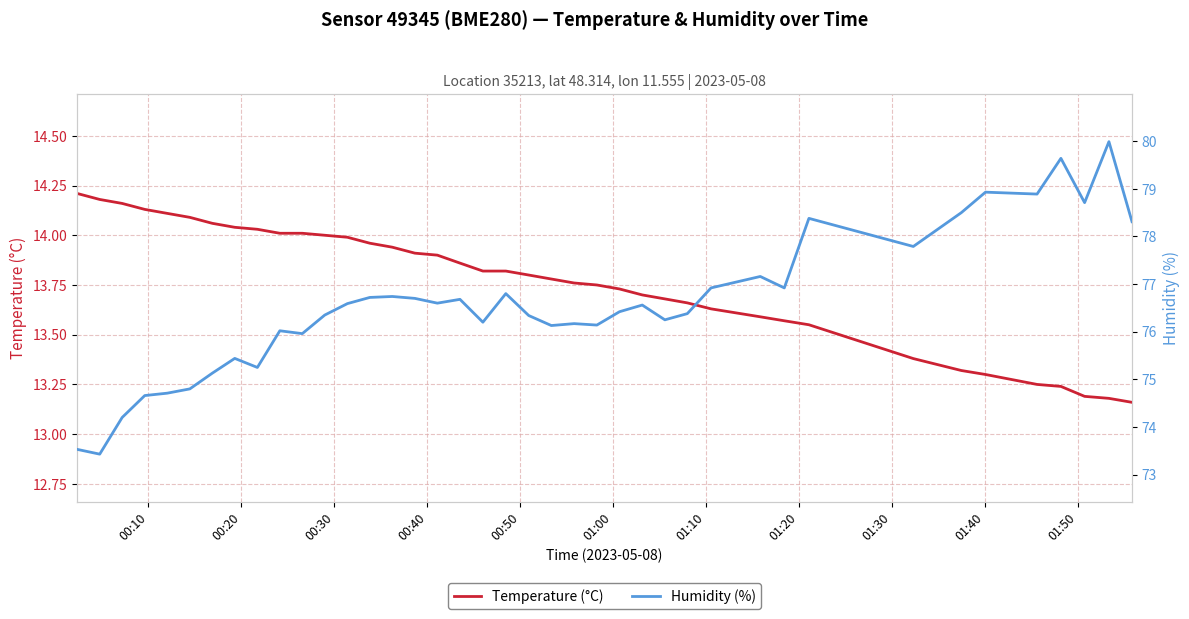

What is the value of the Humidity (%) point at the 8th from the left?

75.4